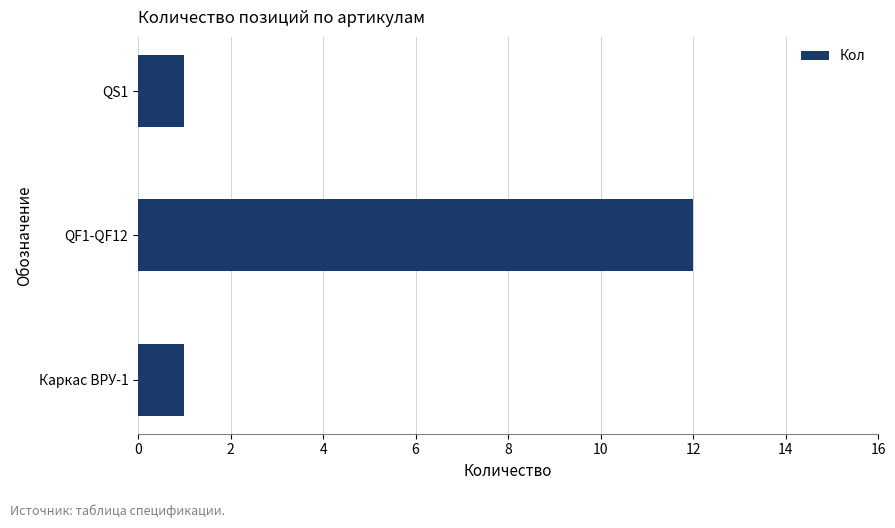

What is the label of the 3rd bar from the top?

Каркас ВРУ-1